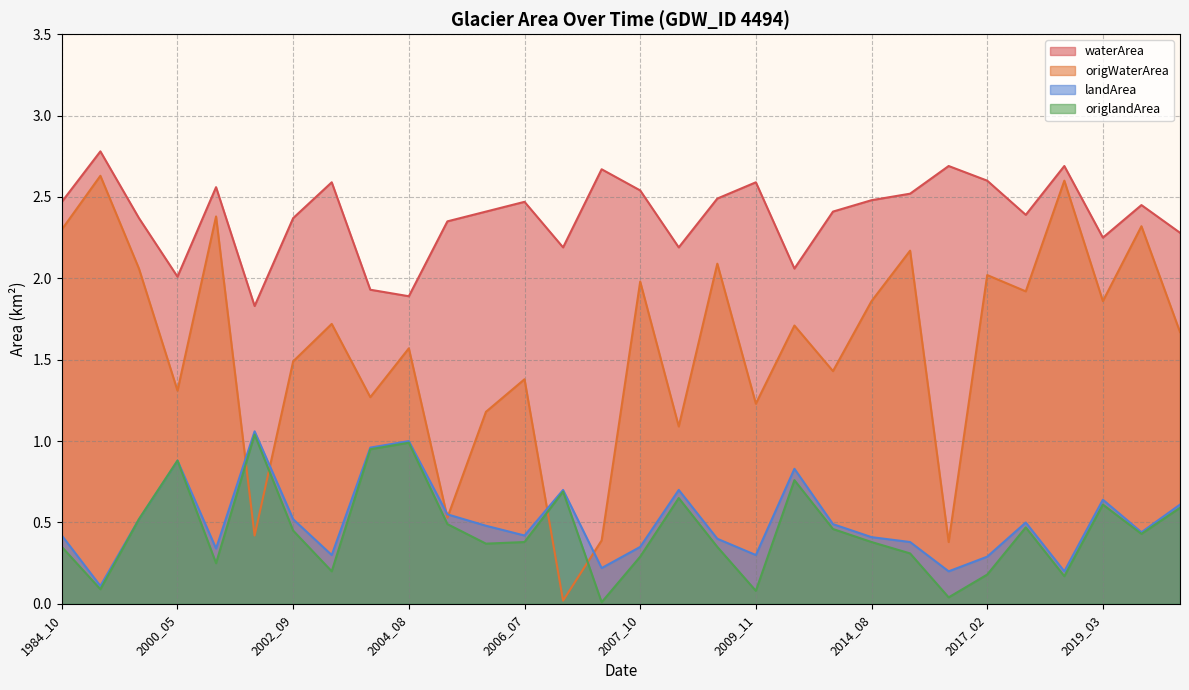

What is the approximate value of waterArea at 2014_05?

2.4